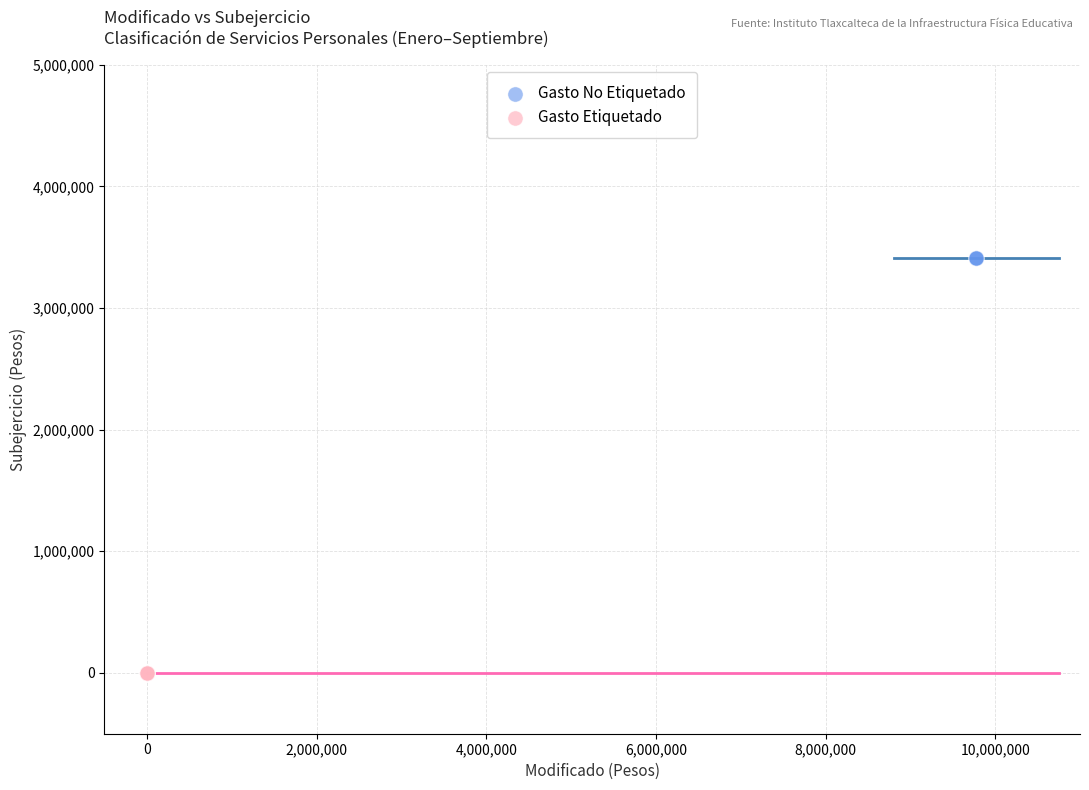

Which series reaches the maximum Y coordinate?

Gasto No Etiquetado